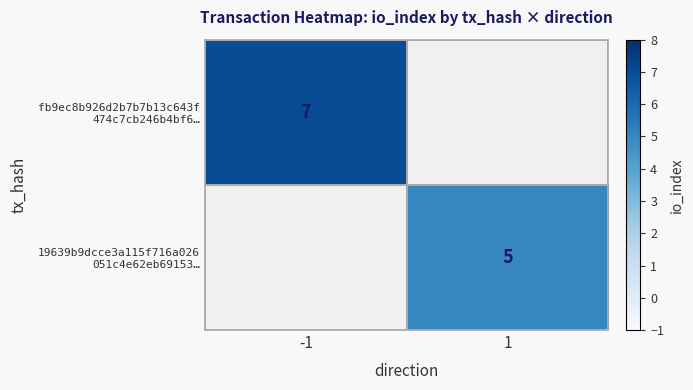

What is the smallest value displayed?

5.0